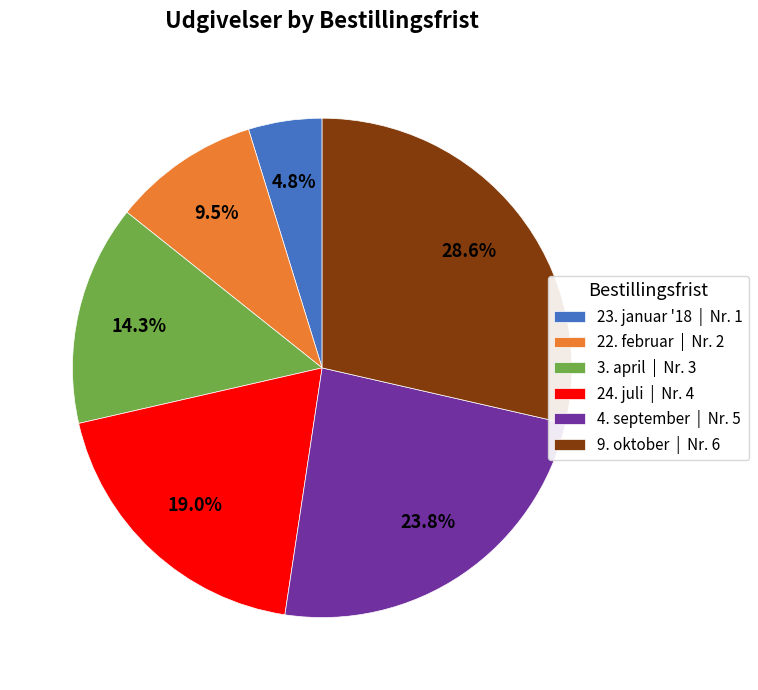

What portion of the pie excludes 22. februar?

90.5%